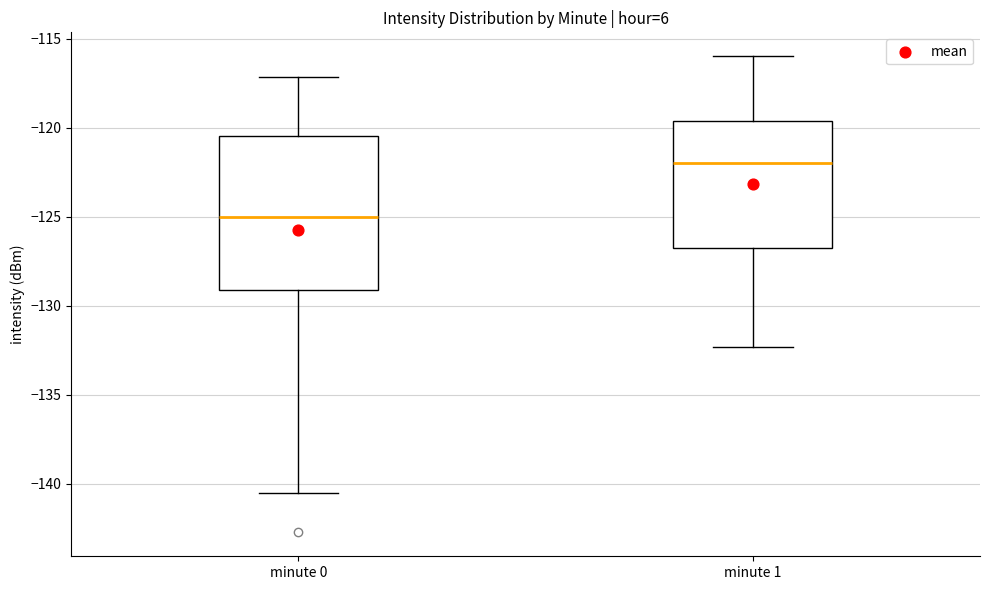

Reading left to right, read every box against the y-axis: the position of its median line, the range the box covers, and the ends of its whiskers. The values are not printed on the chart, so give them approximately, as read against the axis.

minute 0: median -125.0, box -129.0 to -120.5, whiskers -140.5 to -117.0
minute 1: median -122.0, box -127.0 to -119.5, whiskers -132.5 to -116.0